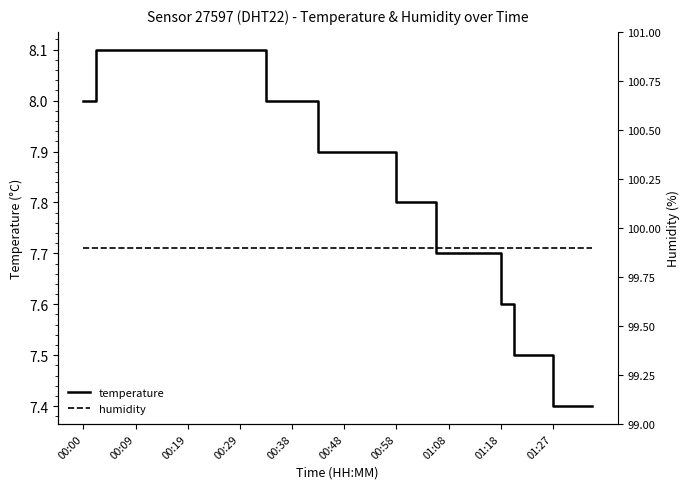

The value of temperature at 00:58 is 12.9. True or false?

False